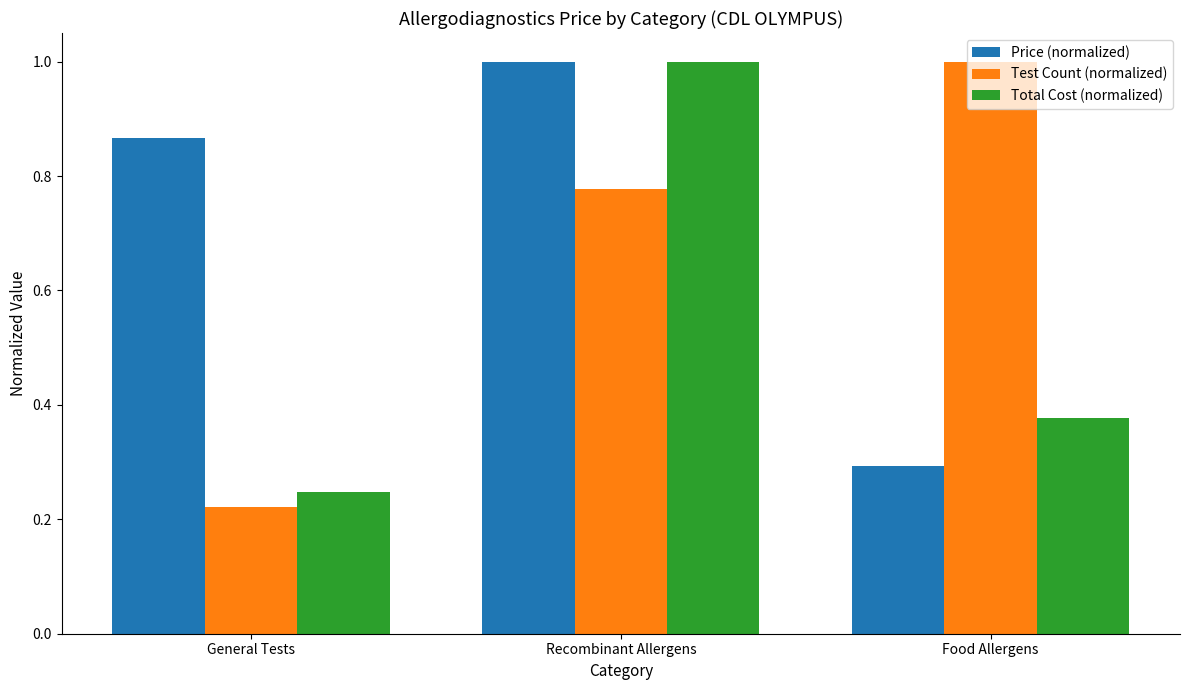

What is the highest value of the Total Cost (normalized) series?

1.0